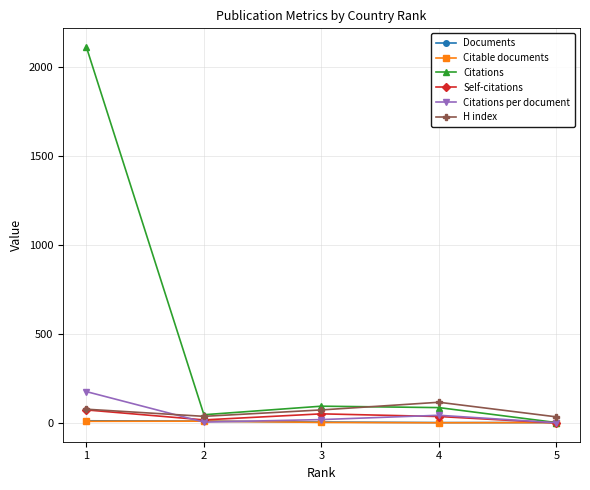

What is the maximum value shown in the chart?

2109.0